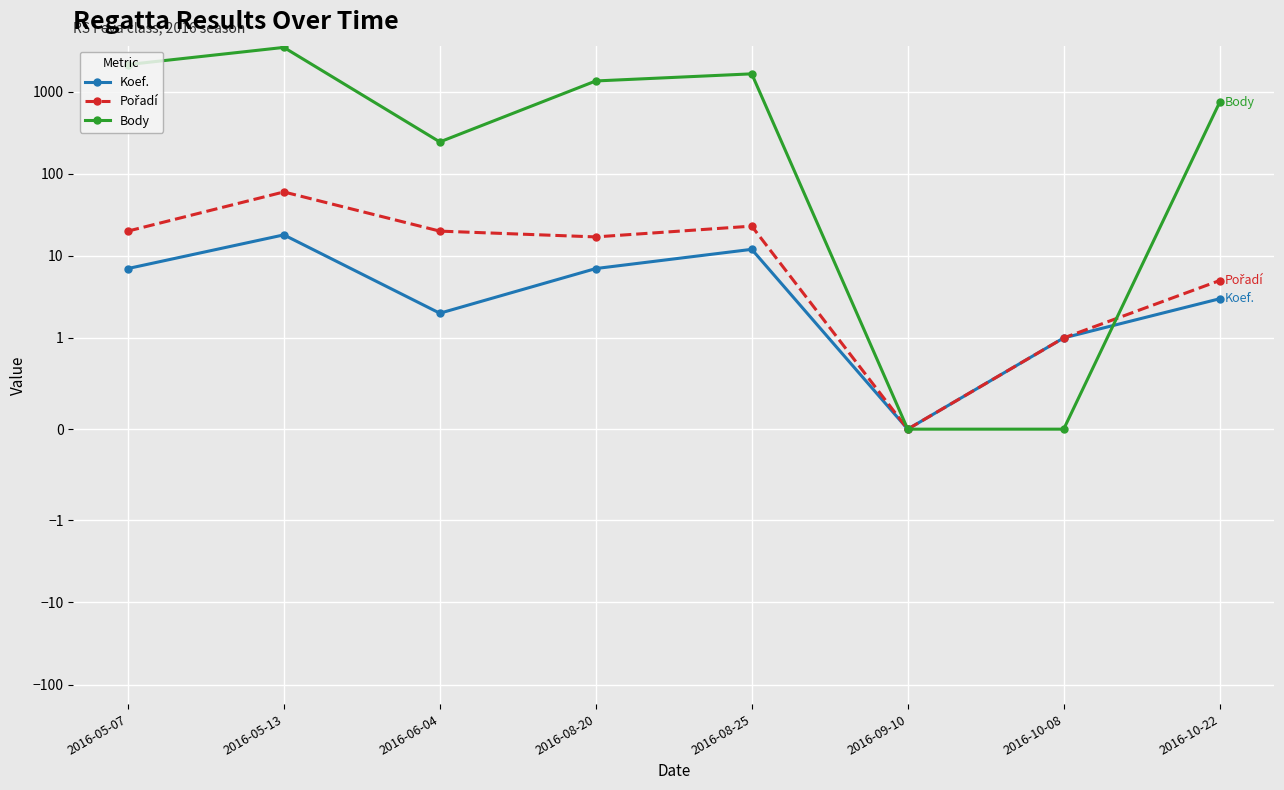

True or false: Pořadí and Koef. cross at least once.

False